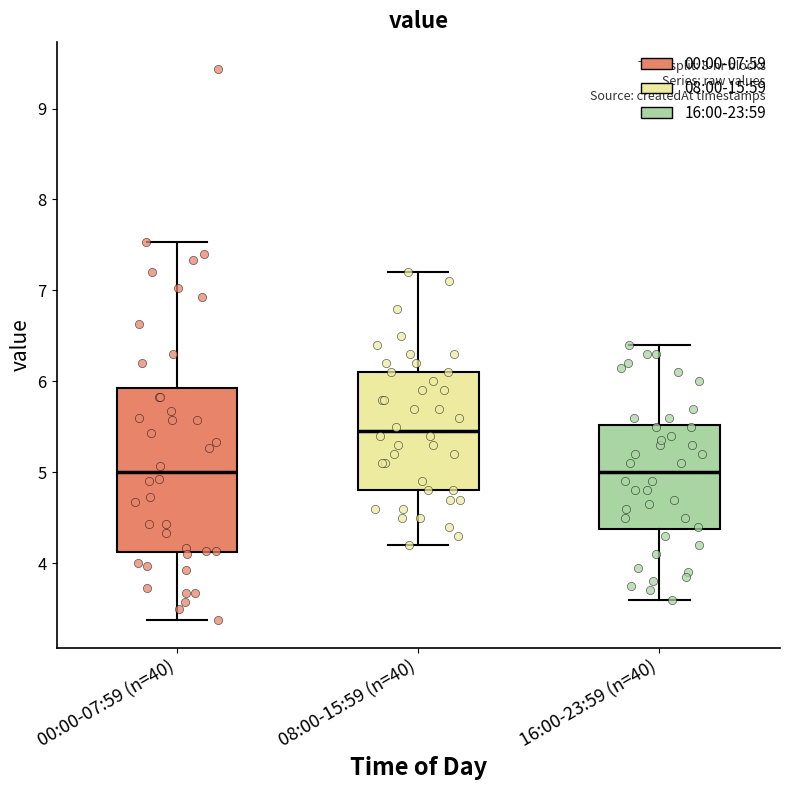

Where is the upper edge of the box for 00:00-07:59 (n=40) on the y-axis? The values are not printed on the chart, so give them approximately, as read against the axis.

5.9